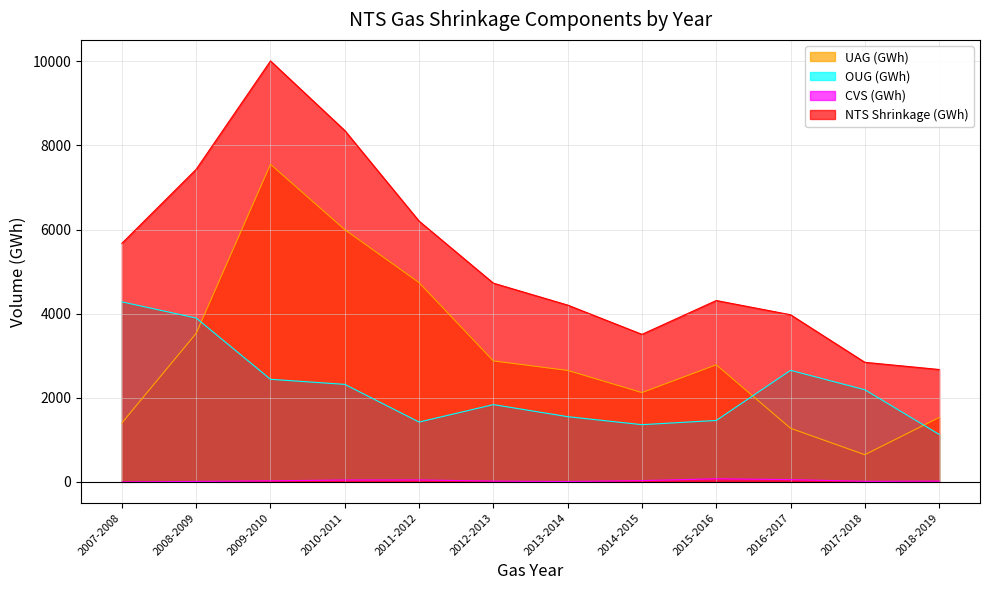

Reading left to right, transcribe all the data shown in this chart.

UAG (GWh): 1398.3	3531.0	7551.0	5995.9	4736.6	2873.6	2648.0	2121.3	2782.2	1271.7	643.3	1528.4
OUG (GWh): 4278.4	3893.9	2437.0	2316.6	1420.1	1835.0	1548.0	1357.7	1457.8	2650.0	2187.9	1126.8
CVS (GWh): -4.6	7.7	21.5	41.7	42.9	15.1	5.8	27.0	70.9	50.6	9.7	15.1
NTS Shrinkage (GWh): 5672.1	7432.6	10009.5	8354.2	6199.6	4723.7	4201.8	3506.0	4311.0	3972.2	2840.9	2670.2